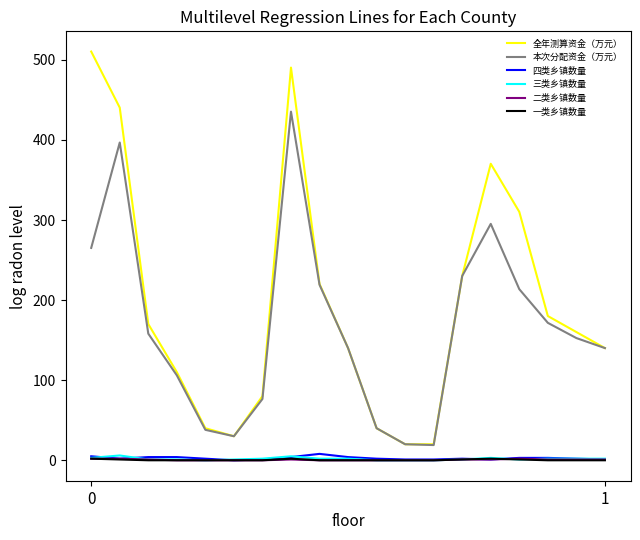

What is the highest value of the 全年测算资金（万元） series?

510.0